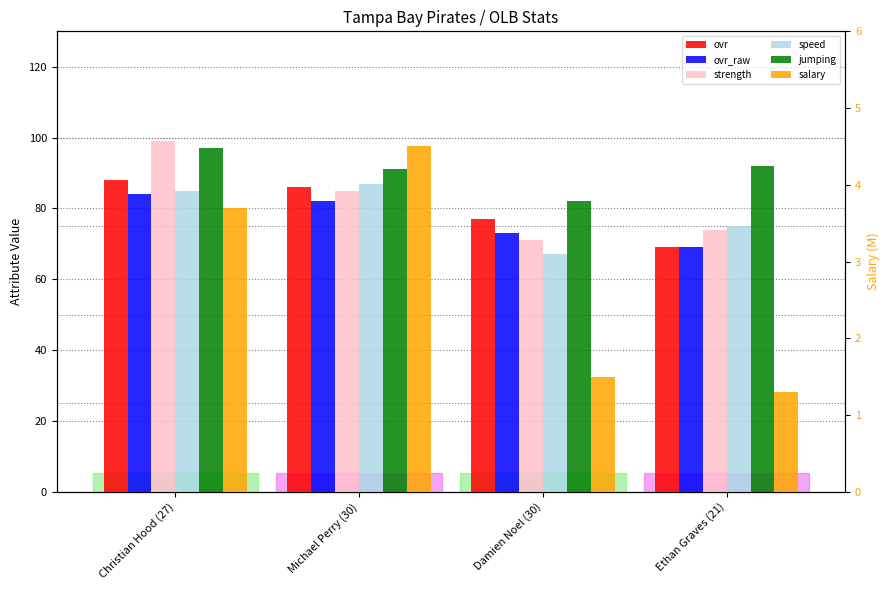

Which category has the highest value in the ovr_raw series?

Christian Hood (27)